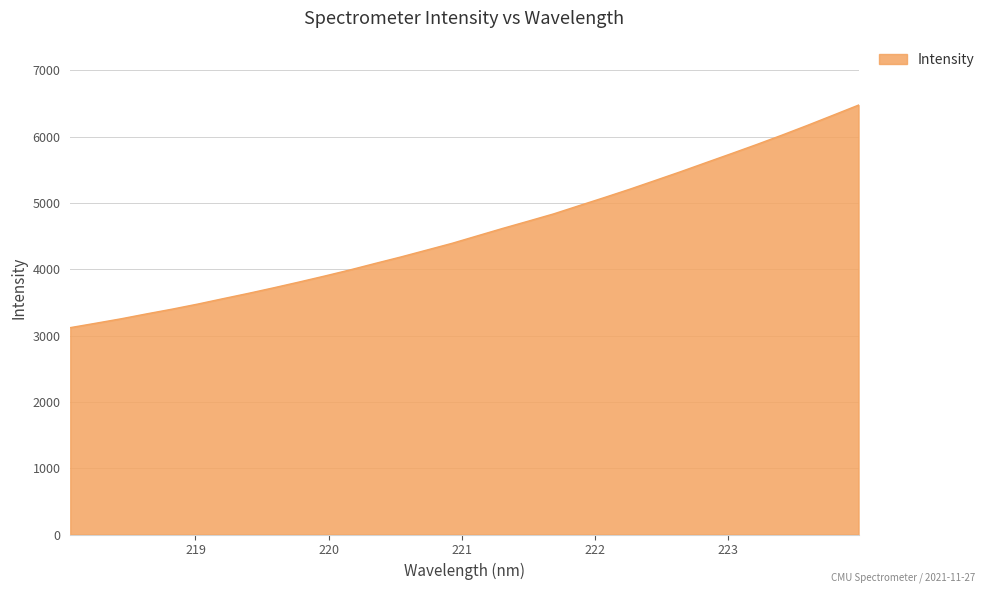

What is the difference between the maximum and minimum values?

3357.0